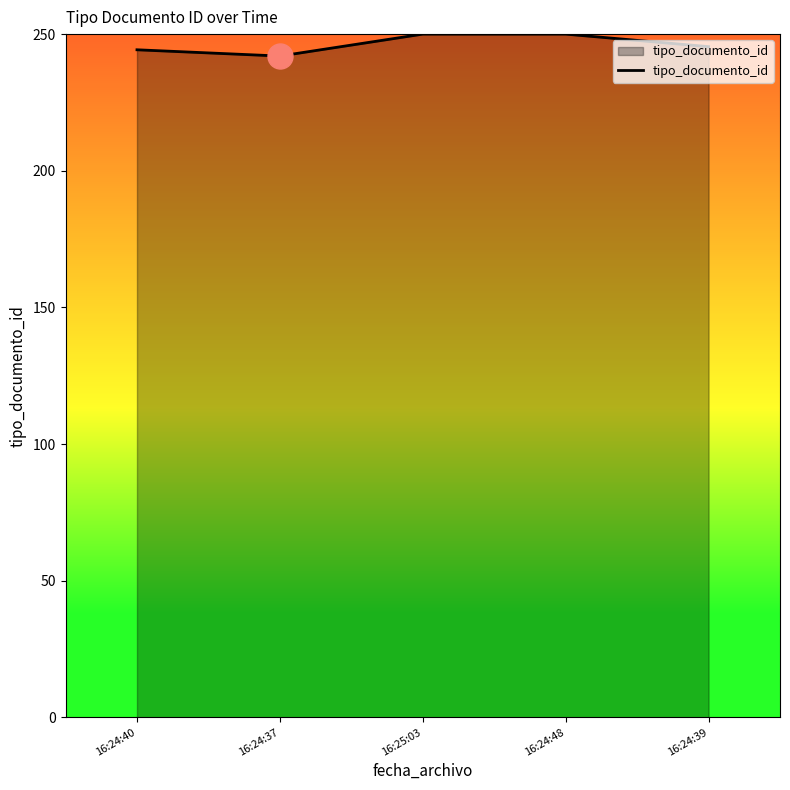

What is the sum of all values?

1231.7